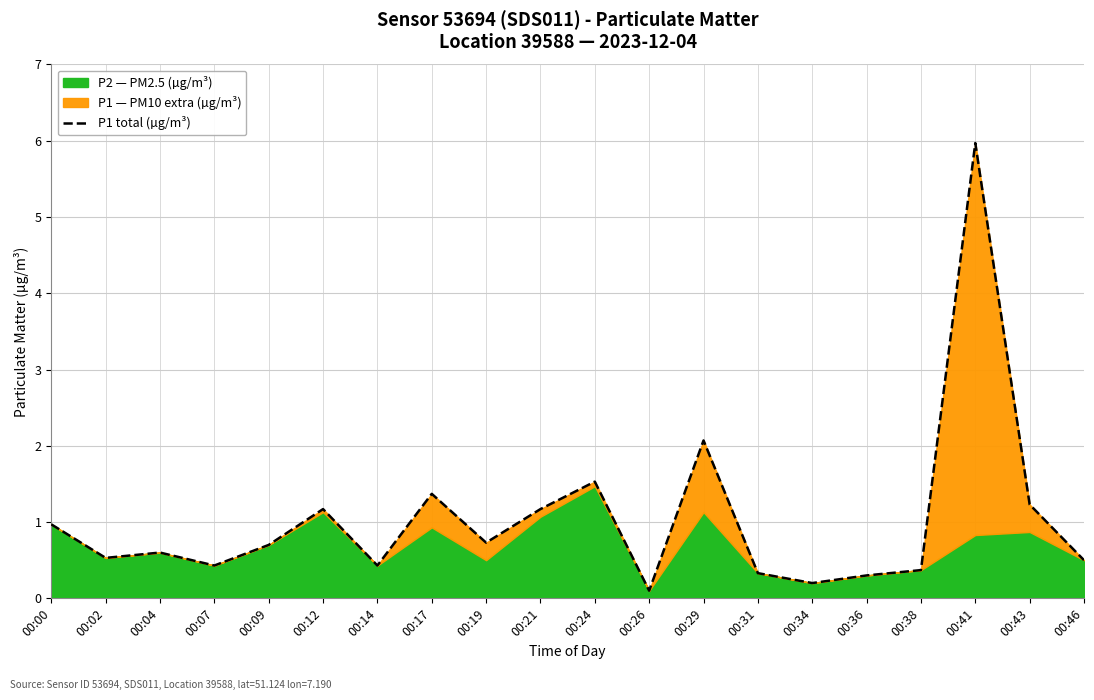

Rank the categories by value from lowest to highest.

00:26, 00:34, 00:36, 00:31, 00:38, 00:07, 00:14, 00:46, 00:02, 00:04, 00:09, 00:19, 00:00, 00:12, 00:21, 00:43, 00:17, 00:24, 00:29, 00:41